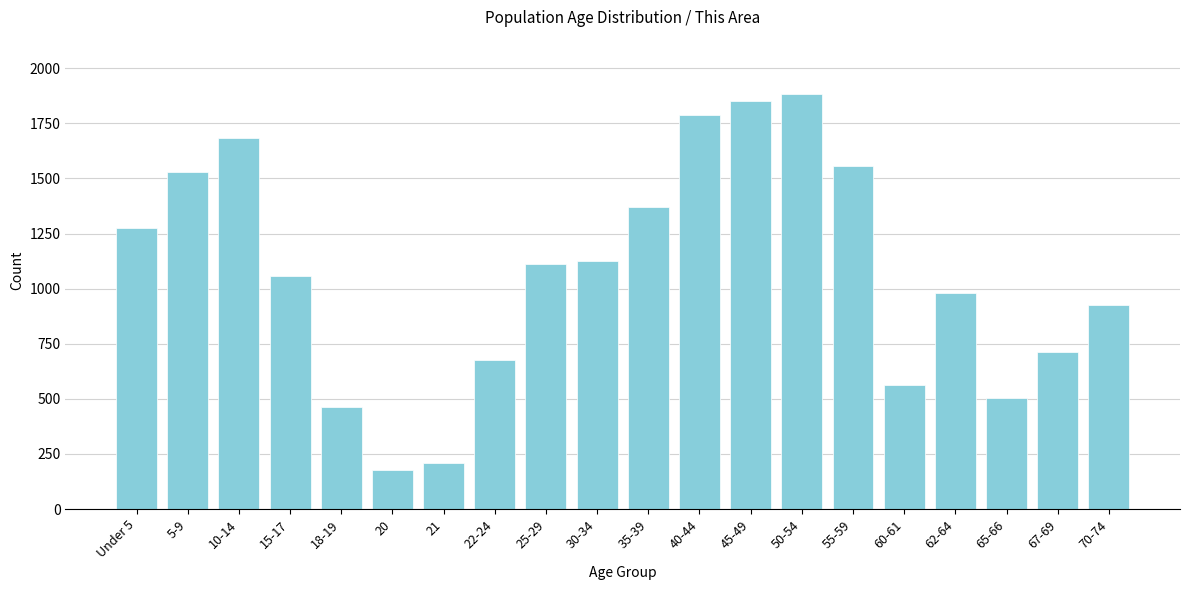

Reading right to left, list all the values displayed in this chart.

925	713	506	978	565	1556	1885	1850	1788	1370	1124	1114	676	211	177	462	1058	1682	1528	1275